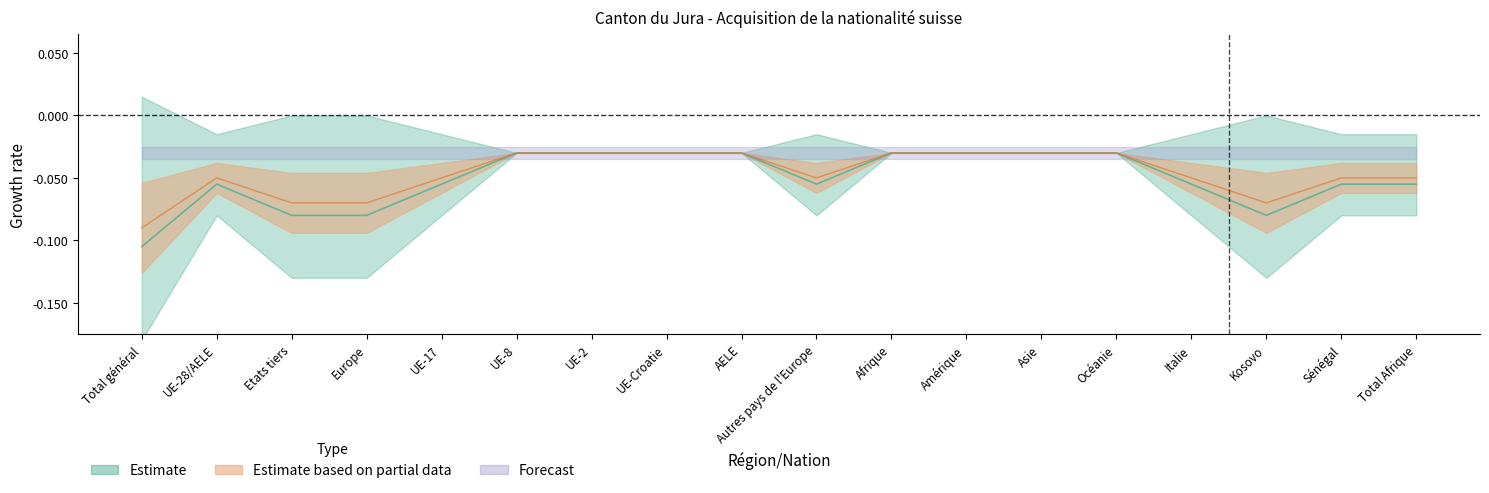

True or false: Naturalisations ordinaires and Total Naturalisations cross at least once.

False